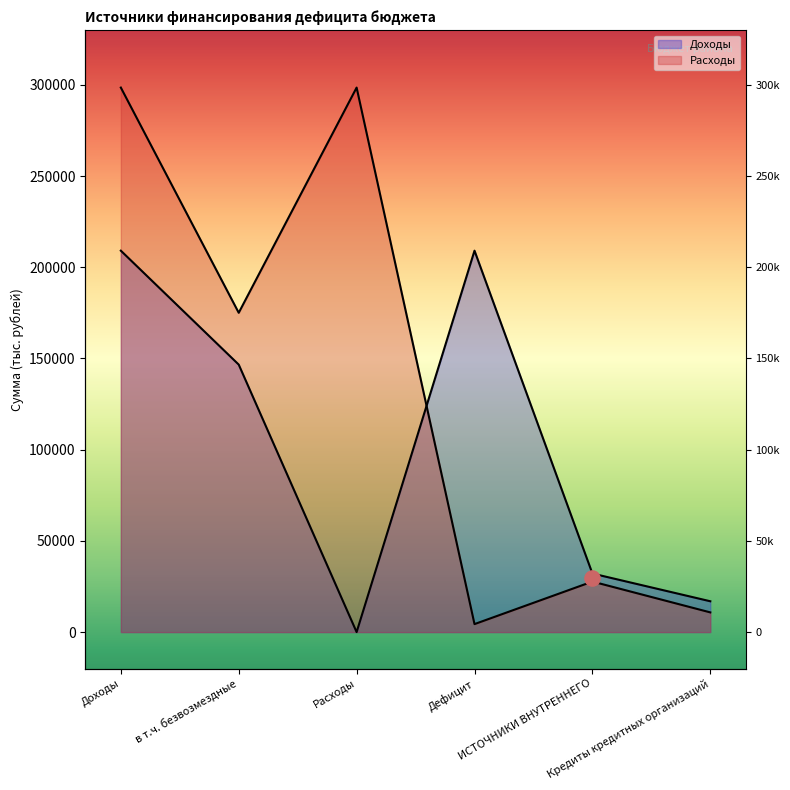

What are all the series names shown in the legend?

Доходы, Расходы